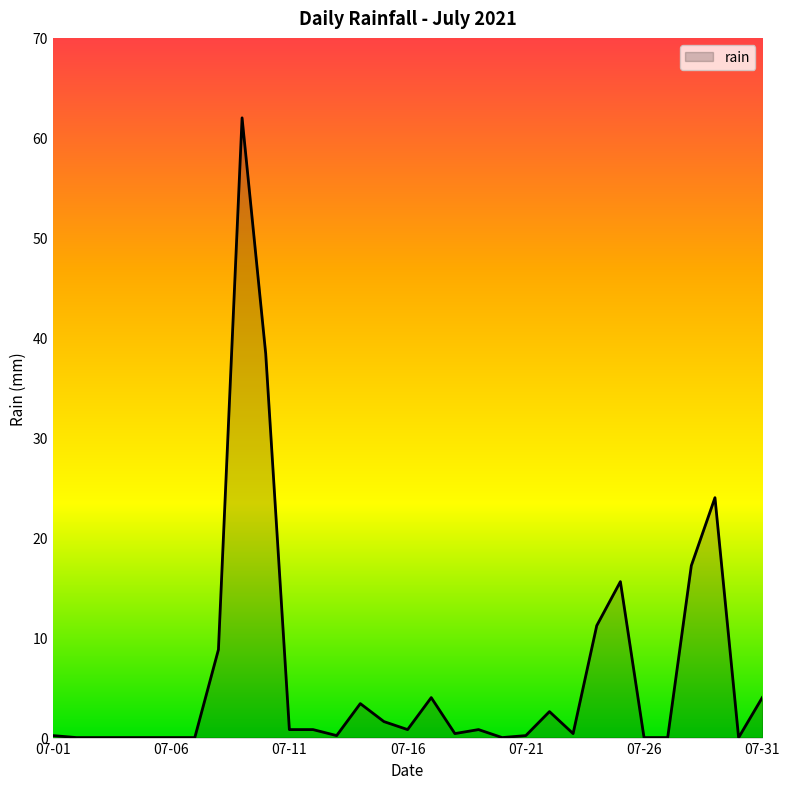

True or false: there are more than 0 points higher than both neighbors.

True